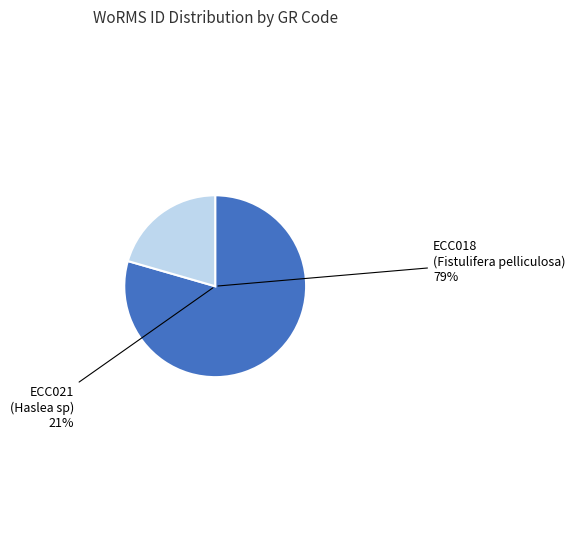

Is it true that ECC021 (Haslea sp) is 21% of the pie?

True